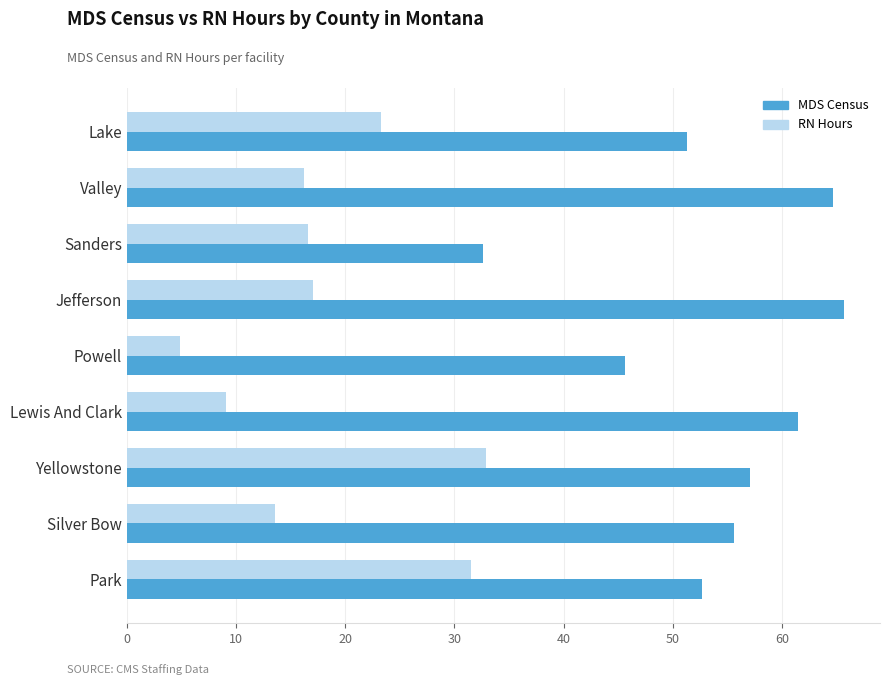

The MDS Census series shows 55.4 at Sanders. True or false?

False